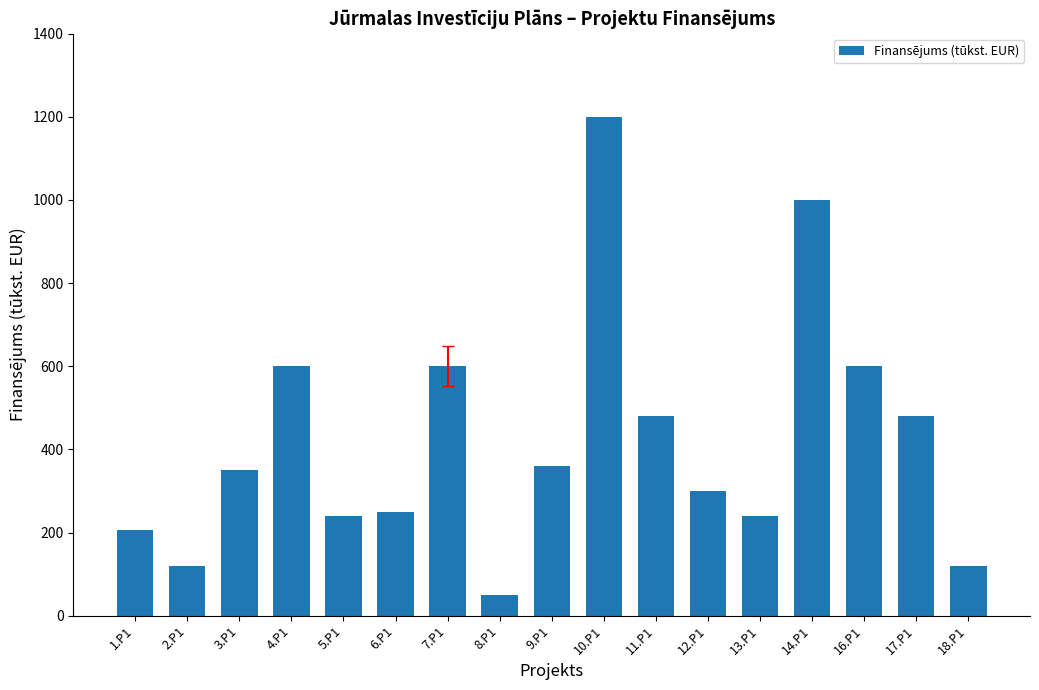

Read the value at 16.P1, to the nearest 100.

600